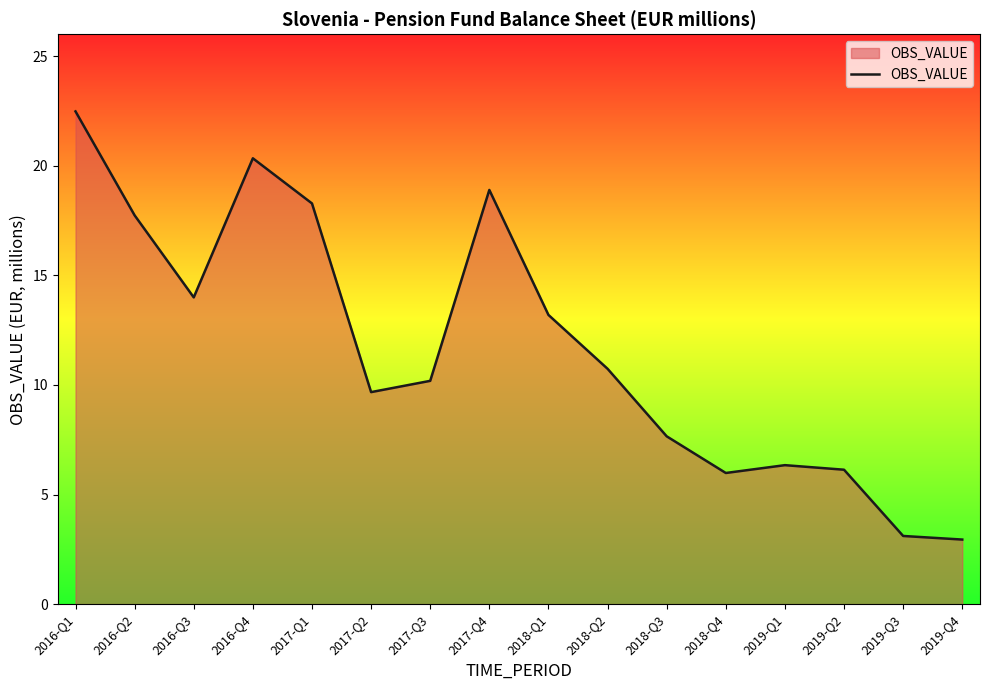

How many series are shown in this chart?

1